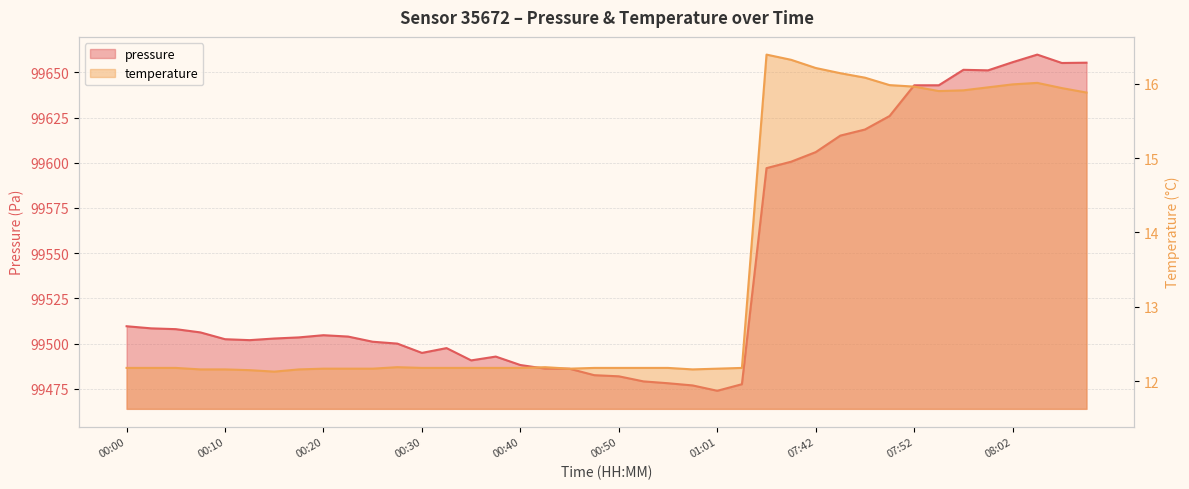

What is the label of the 24th point from the right?

00:40